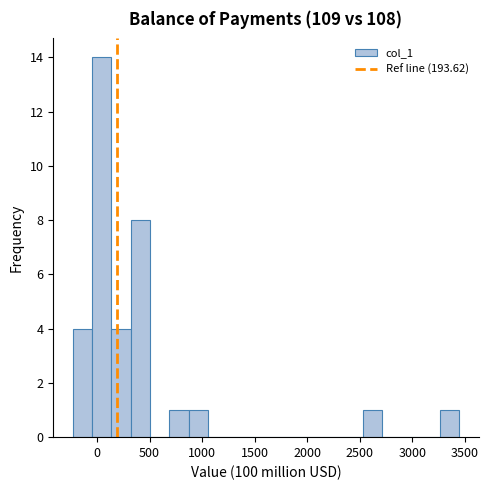

Around what value on the x-axis is the tallest bar? Give the approximate position of its centre, as read against the axis.

50